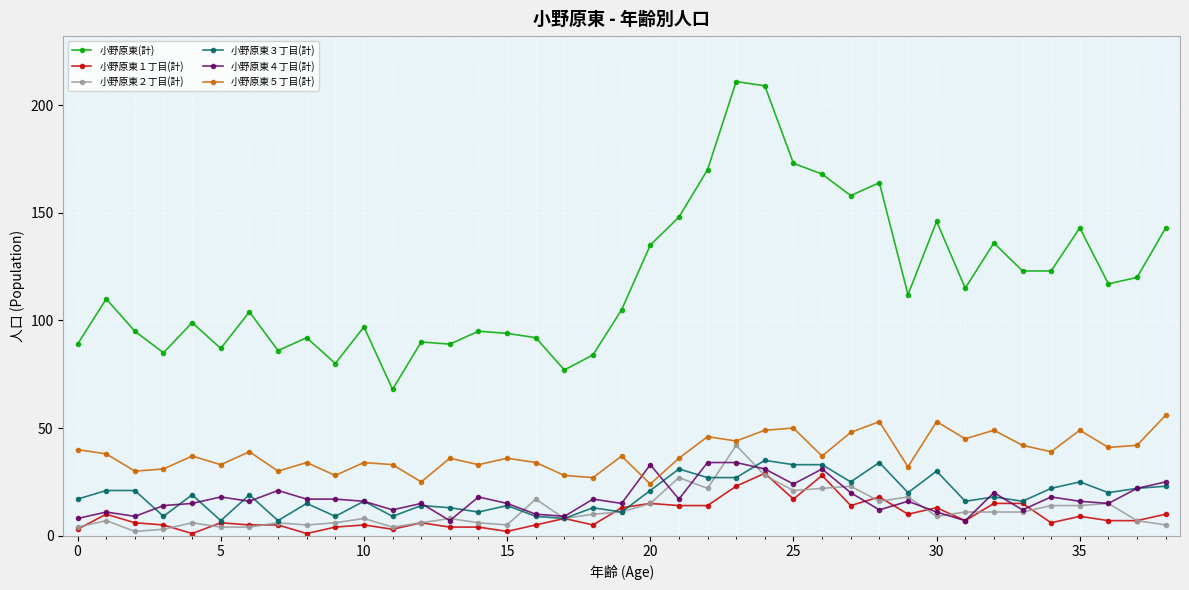

True or false: 小野原東２丁目(計) has more than 1 points higher than both neighbors.

True